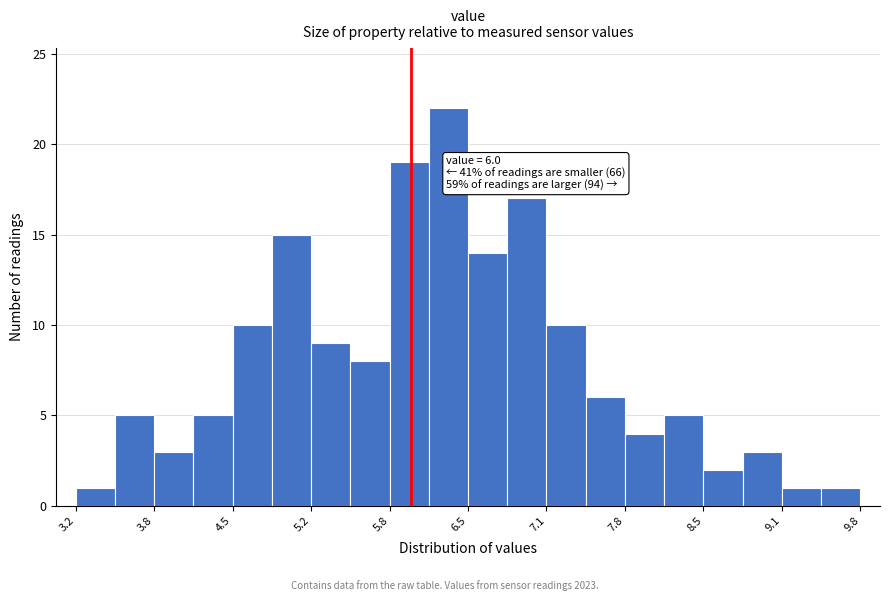

Around what value on the x-axis is the tallest bar? Give the approximate position of its centre, as read against the axis.

6.3